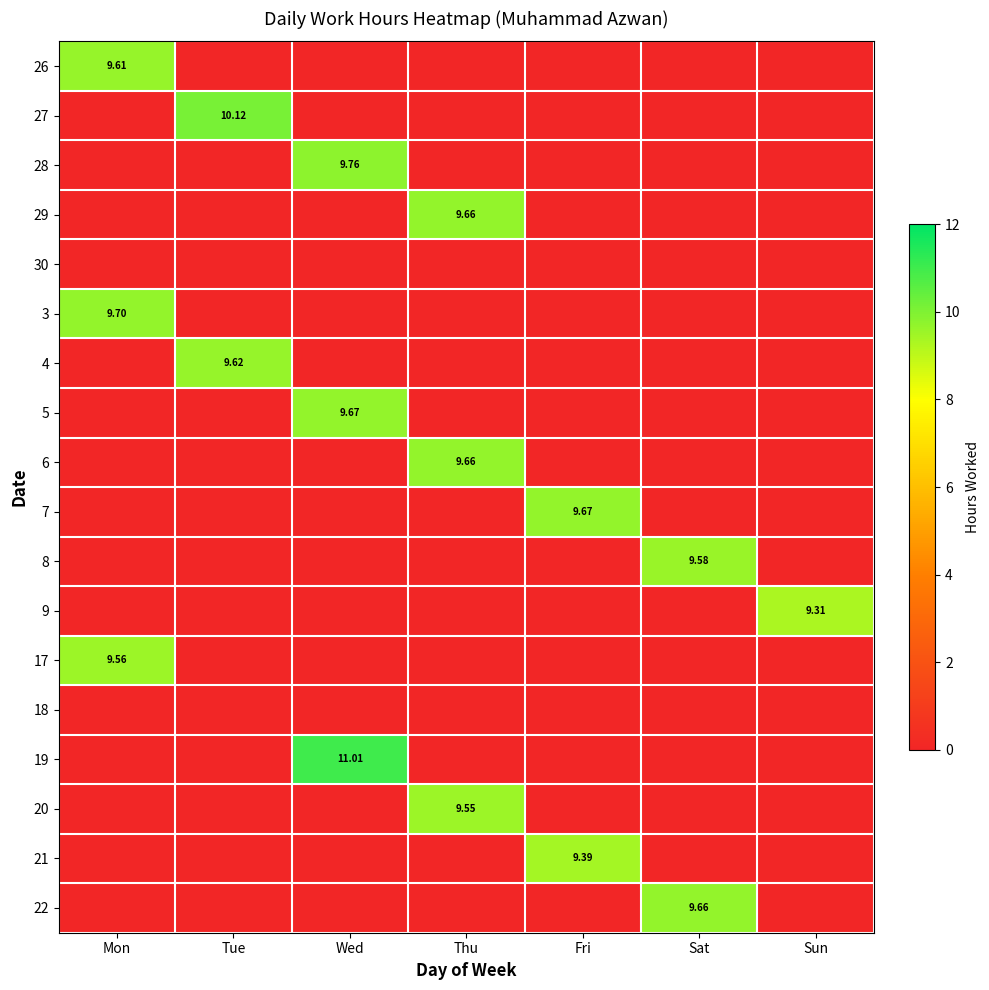

Rank the categories by 7 value from lowest to highest.

Mon, Tue, Wed, Thu, Sat, Sun, Fri